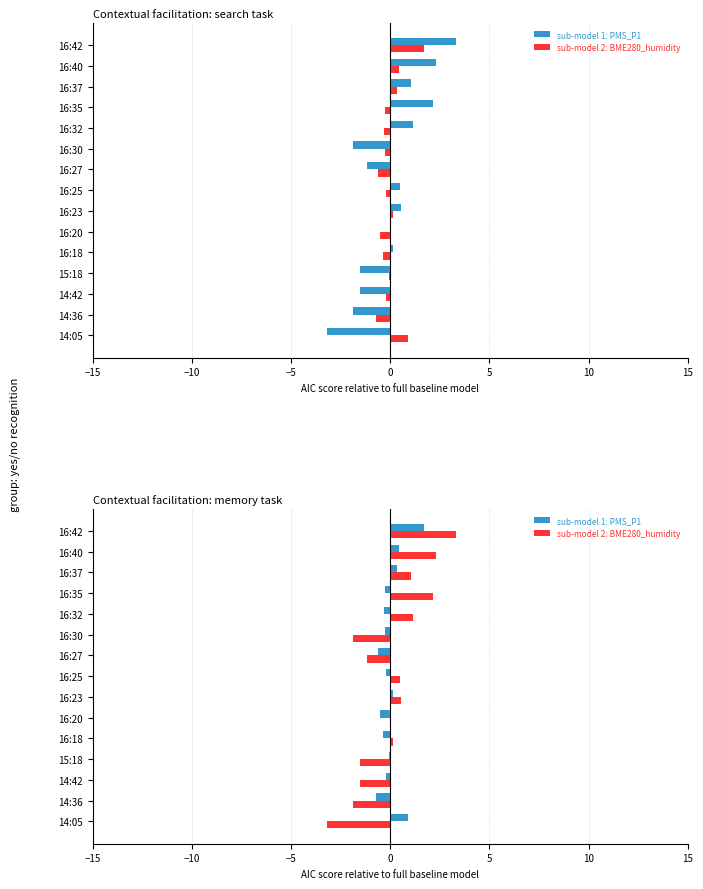

Which series has the largest range (max minus min)?

sub-model 2: BME280_humidity